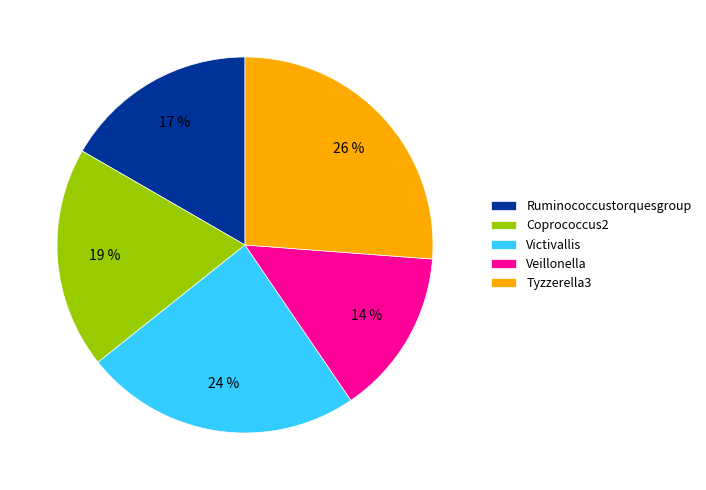

Between Ruminococcustorquesgroup and Tyzzerella3, which is larger?

Tyzzerella3